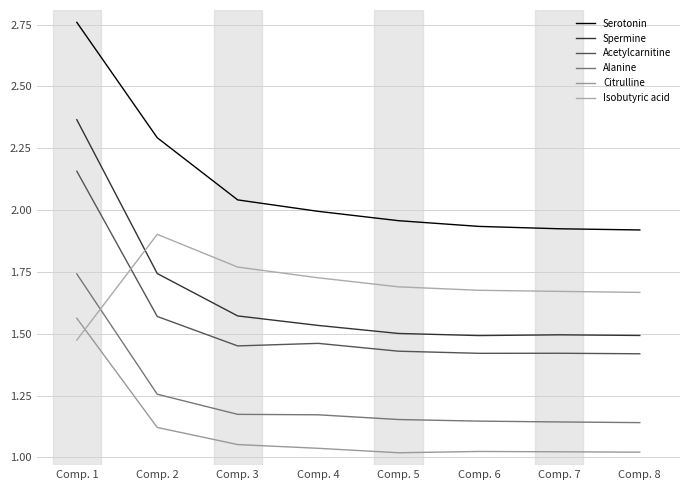

At how many categories does at least one series exceed 1?

8